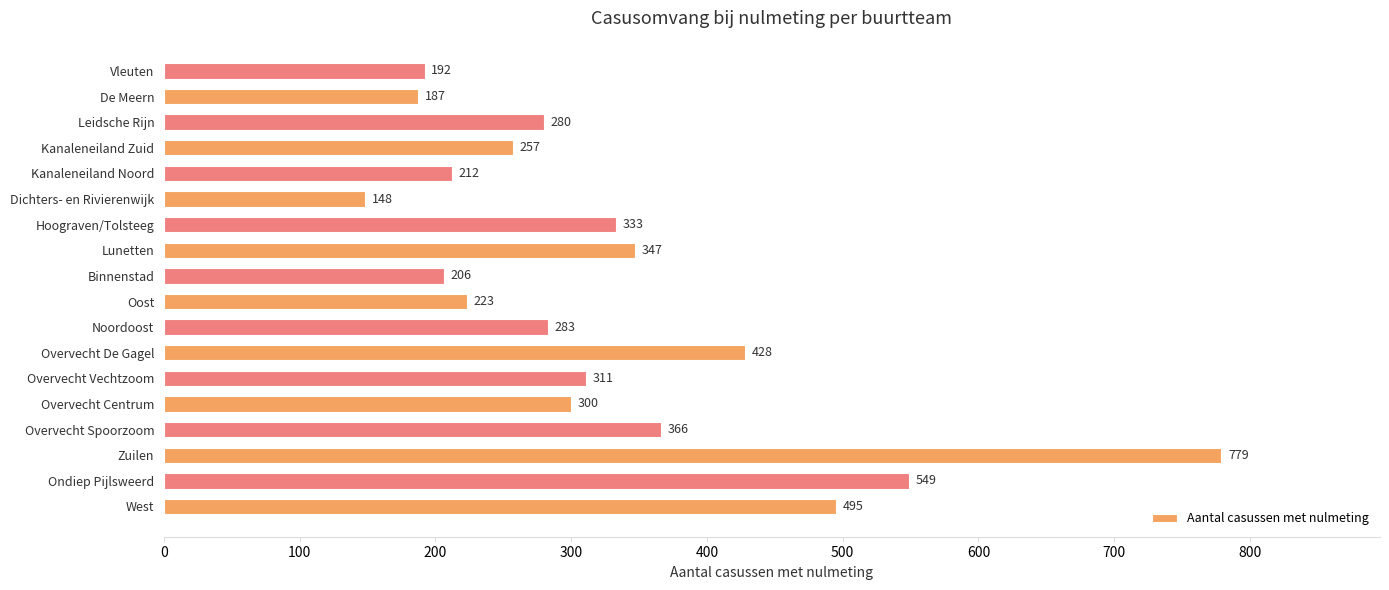

Which label corresponds to the largest value in the chart?

Zuilen